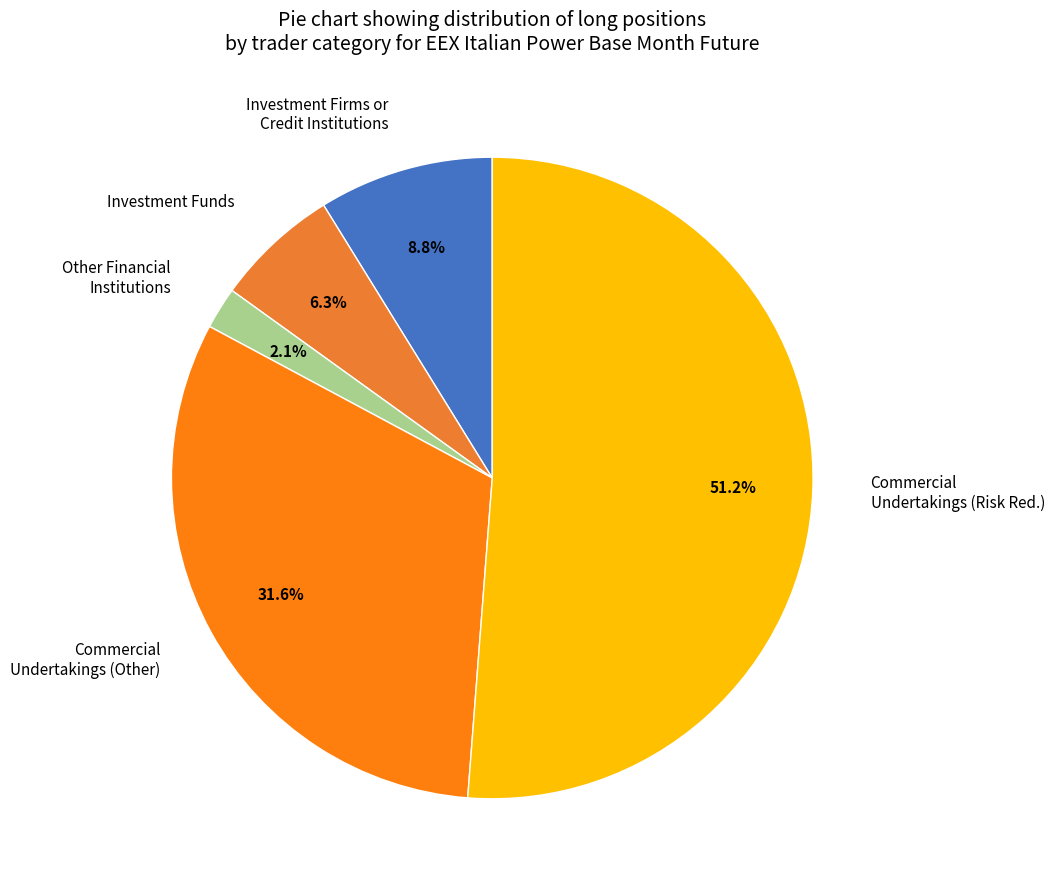

What is the ratio of the value at Investment Funds to the value at Investment Firms or Credit Institutions?

0.7